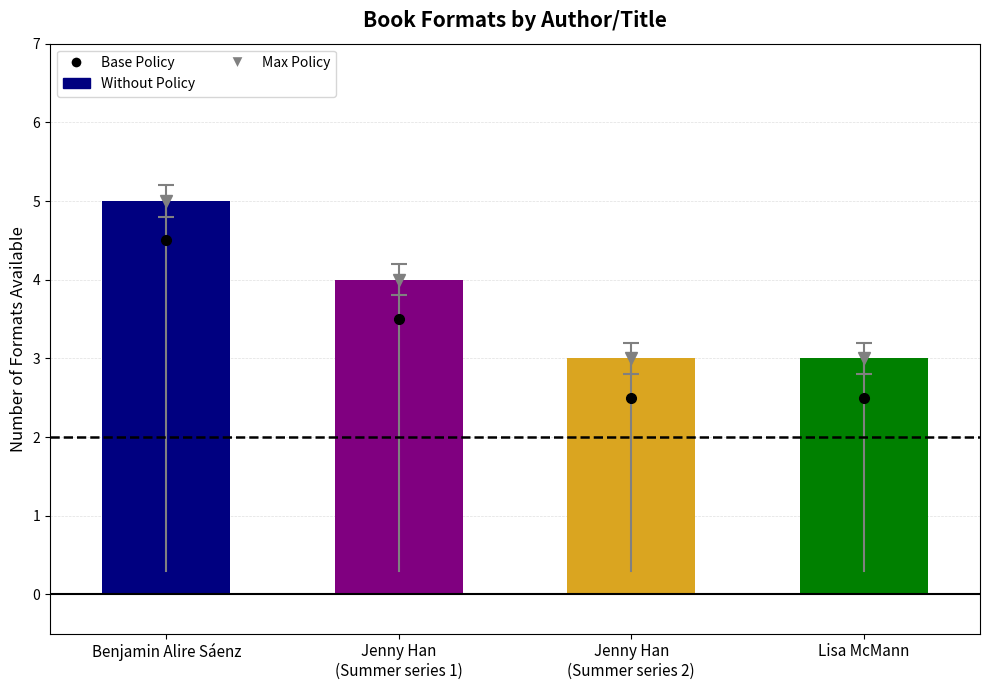

What is the minimum value shown in the chart?

3